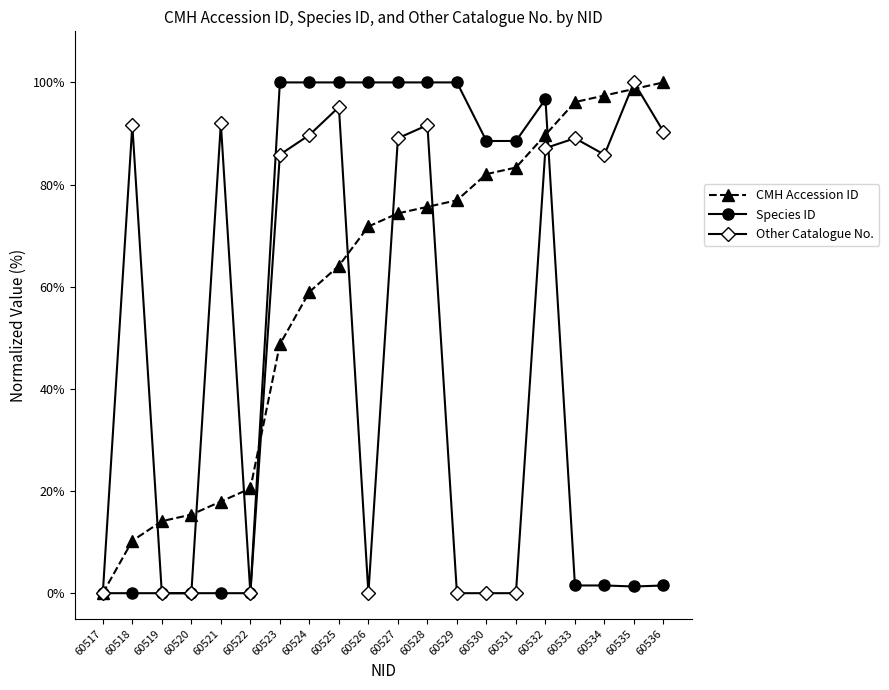

True or false: CMH Accession ID has a value of 60.1 at 60536.

False